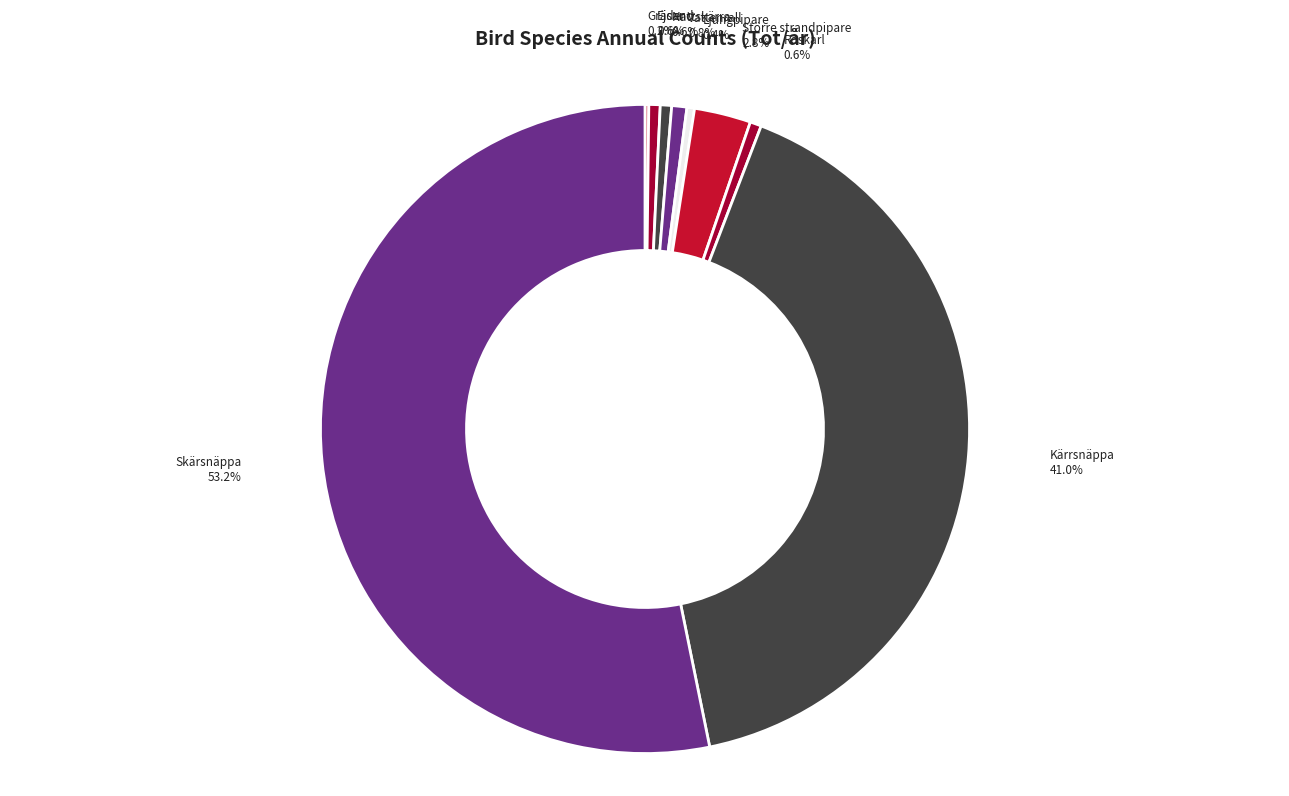

Does any single category account for the majority?

Yes